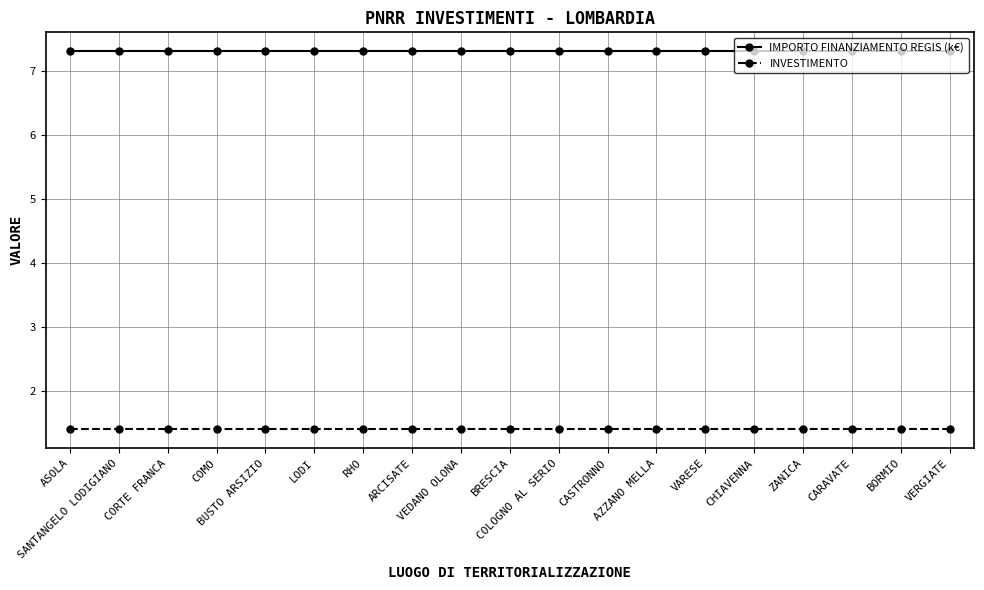

What is the sum of all IMPORTO FINANZIAMENTO REGIS (k€) values?

138.7